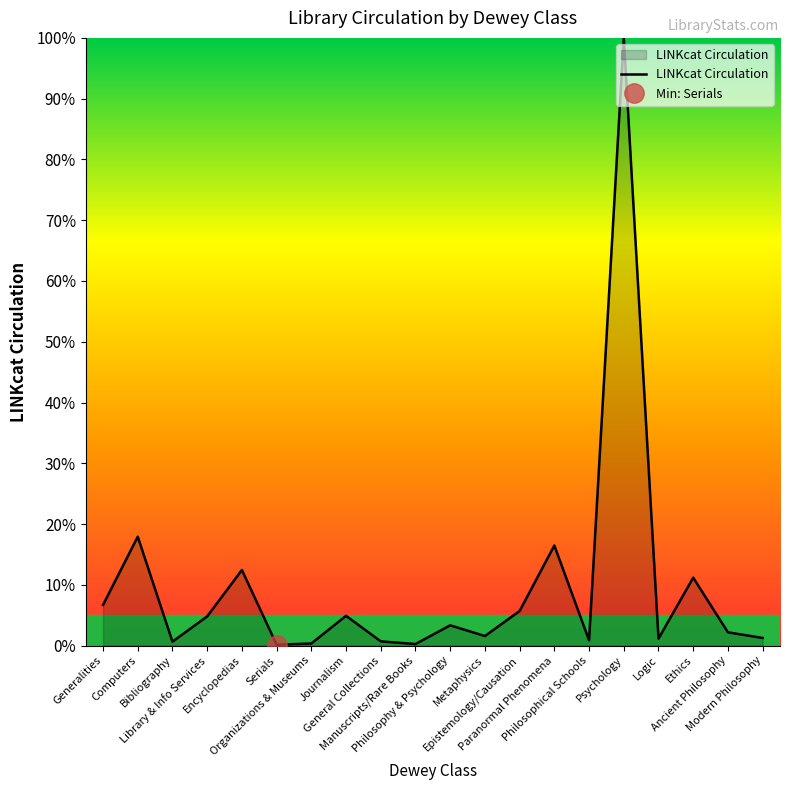

Where does the data first go above 3?

Generalities